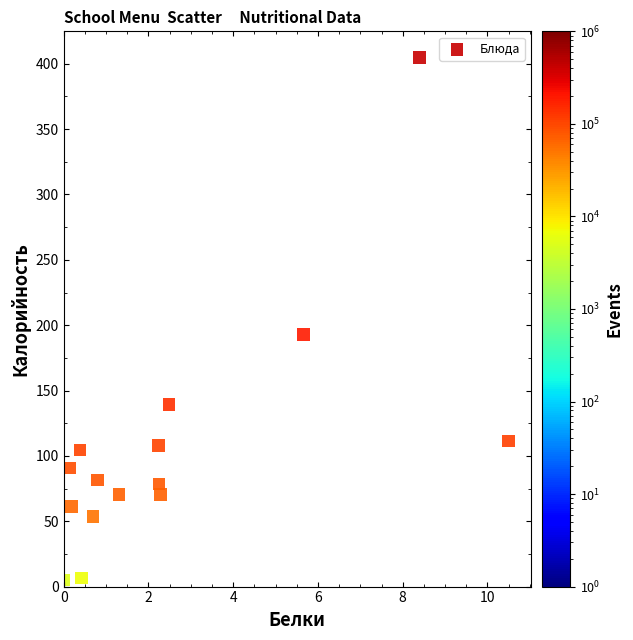

What Y value in the scatter plot is closest to 205?

192.7